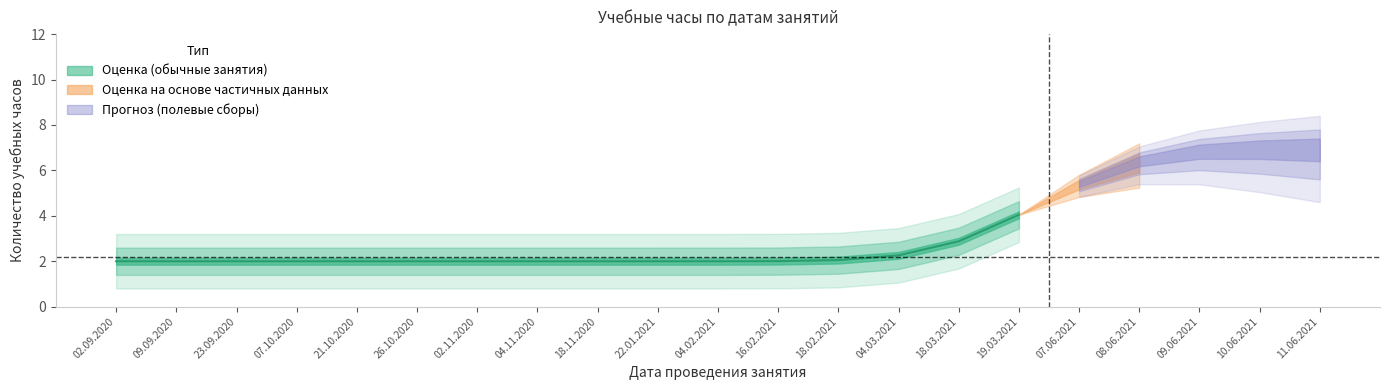

Between 07.06.2021 and 23.09.2020, which is larger?

07.06.2021